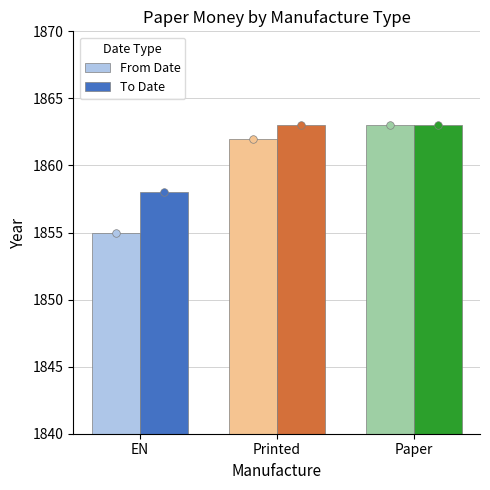

At which category is the sum across all series the highest?

Paper